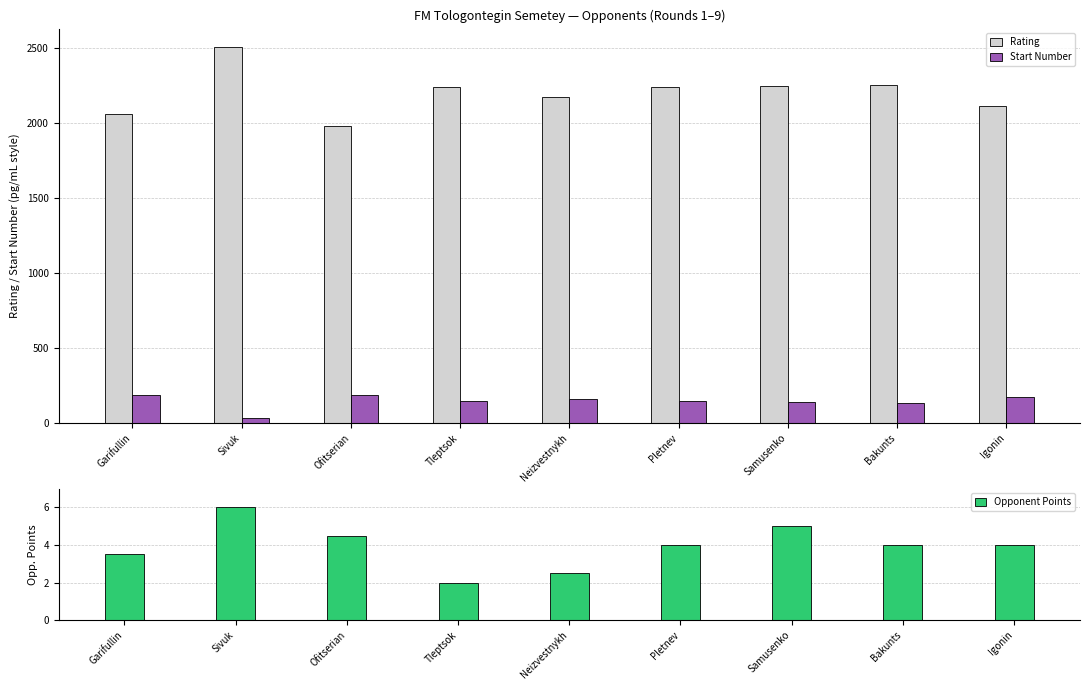

What position from the right is Garifullin?

9